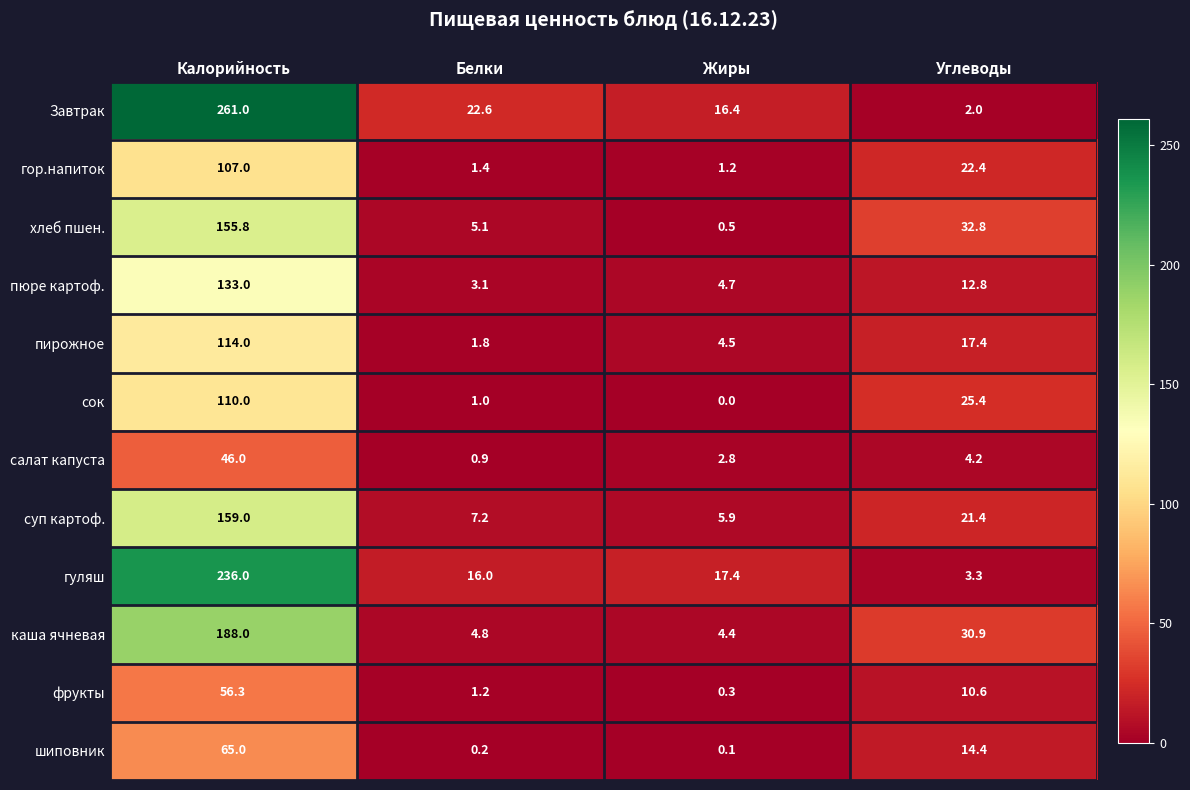

What is the difference between the highest and lowest values at Белки?

22.4